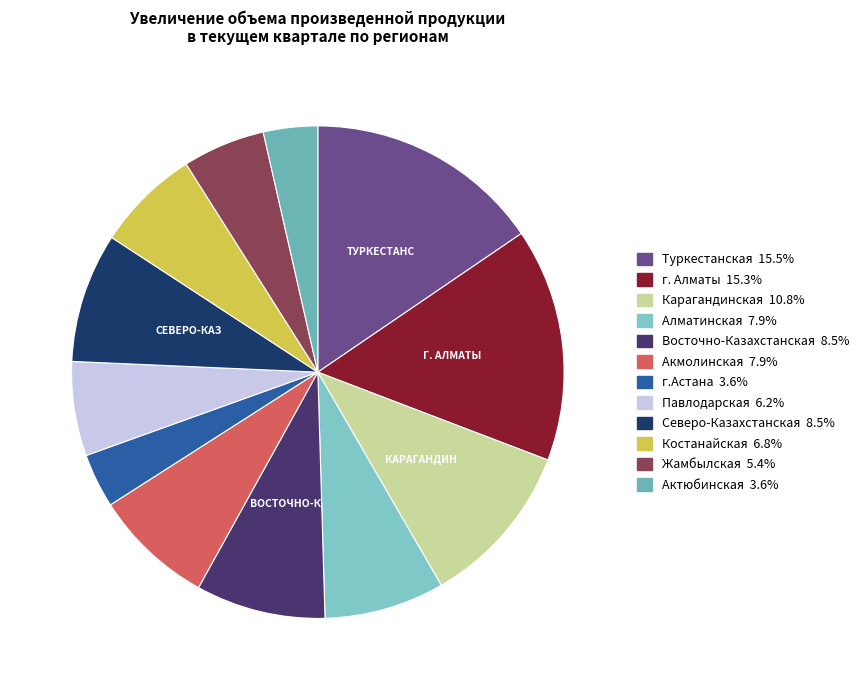

Rank the categories by value from lowest to highest.

г.Астана, Актюбинская, Жамбылская, Павлодарская, Костанайская, Алматинская, Акмолинская, Восточно-Казахстанская, Северо-Казахстанская, Карагандинская, г. Алматы, Туркестанская